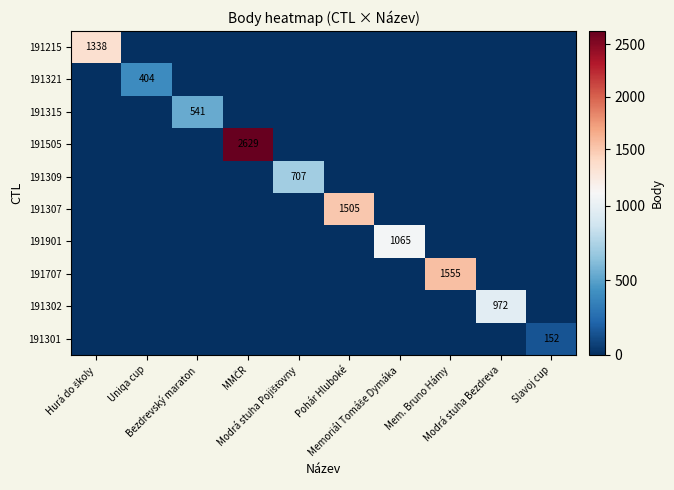

Which series changed the most between Mem. Bruno Hámy and Modrá stuha Bezdreva?

191707